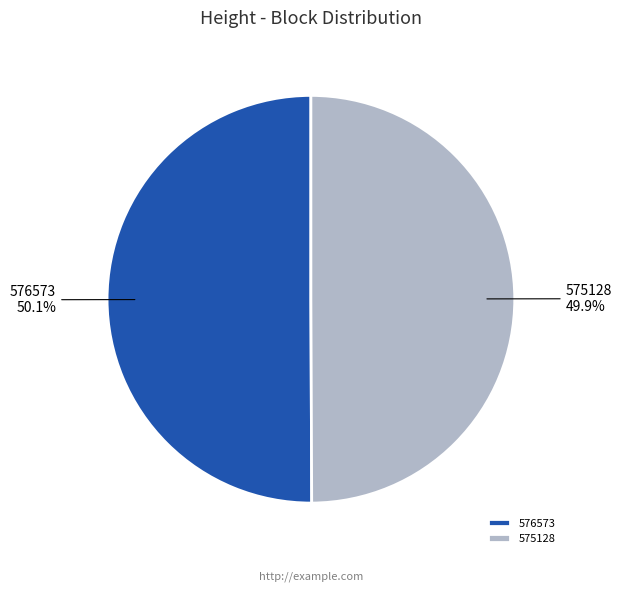

How many slices are in this pie chart?

2